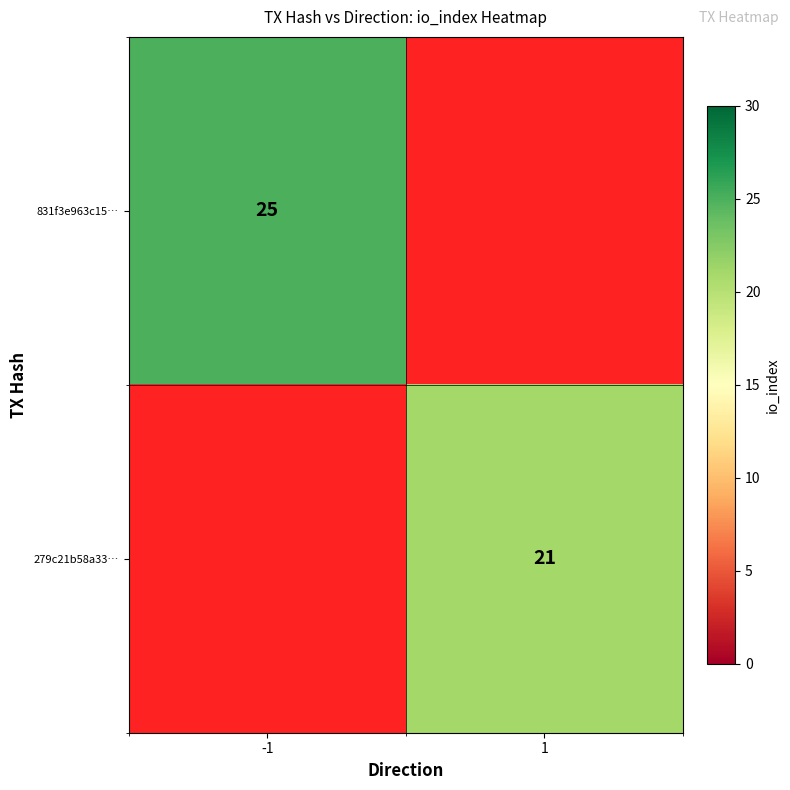

The 831f3e963c15… series shows 25 at -1. True or false?

True